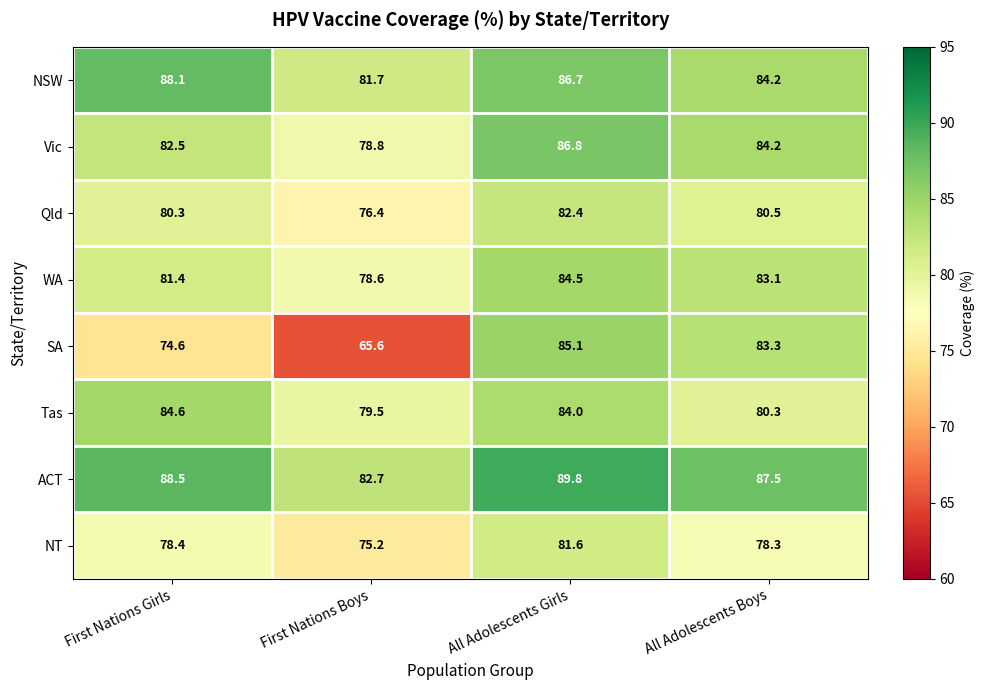

List the labels in order of ACT value, largest first.

All Adolescents Girls, First Nations Girls, All Adolescents Boys, First Nations Boys